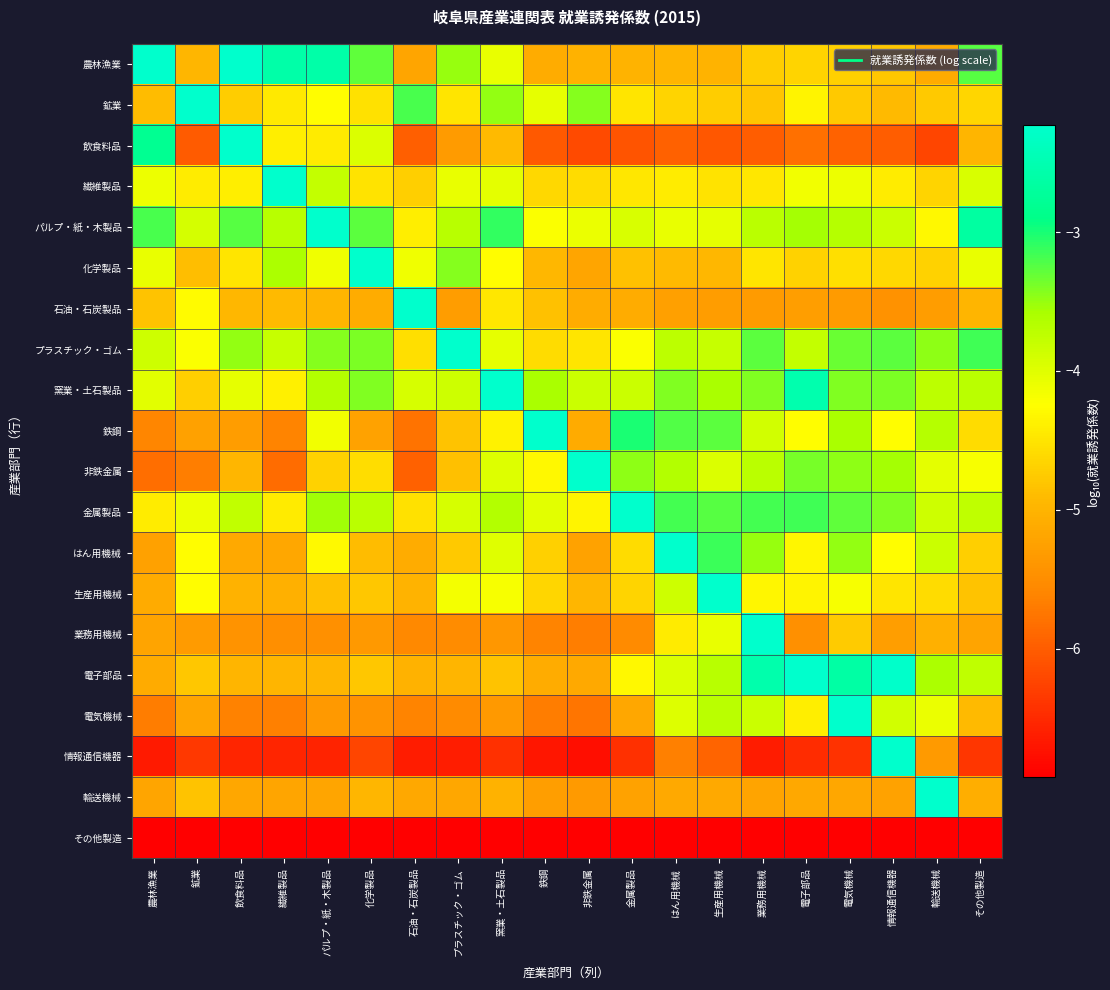

What is the difference between the highest and lowest values at 石油・石炭製品?

8.2